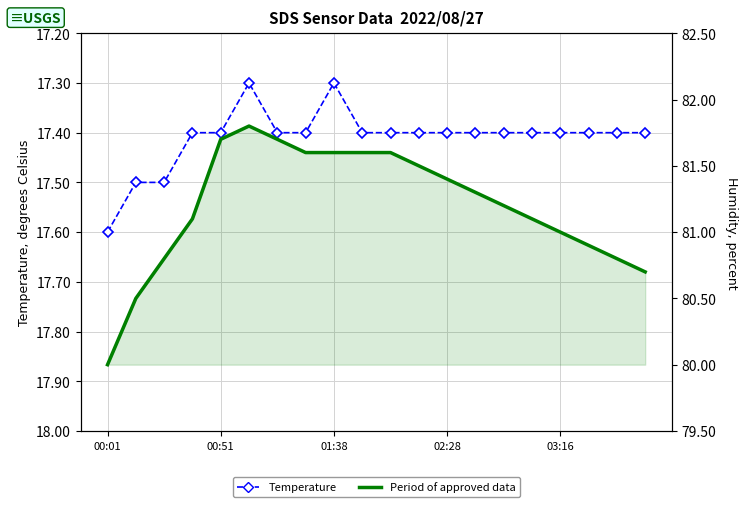

Rank the series by their average value, from lowest to highest.

Temperature, Humidity